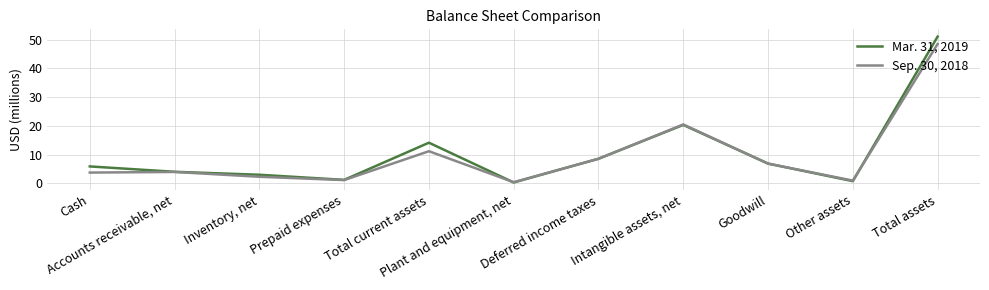

How many values in the Sep. 30, 2018 series are below 3?

4